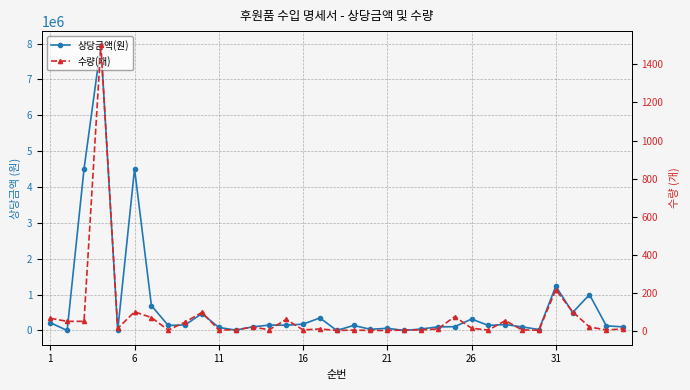

Is the value of 상당금액(원) at 26 greater than the value of 수량(개) at 11?

Yes